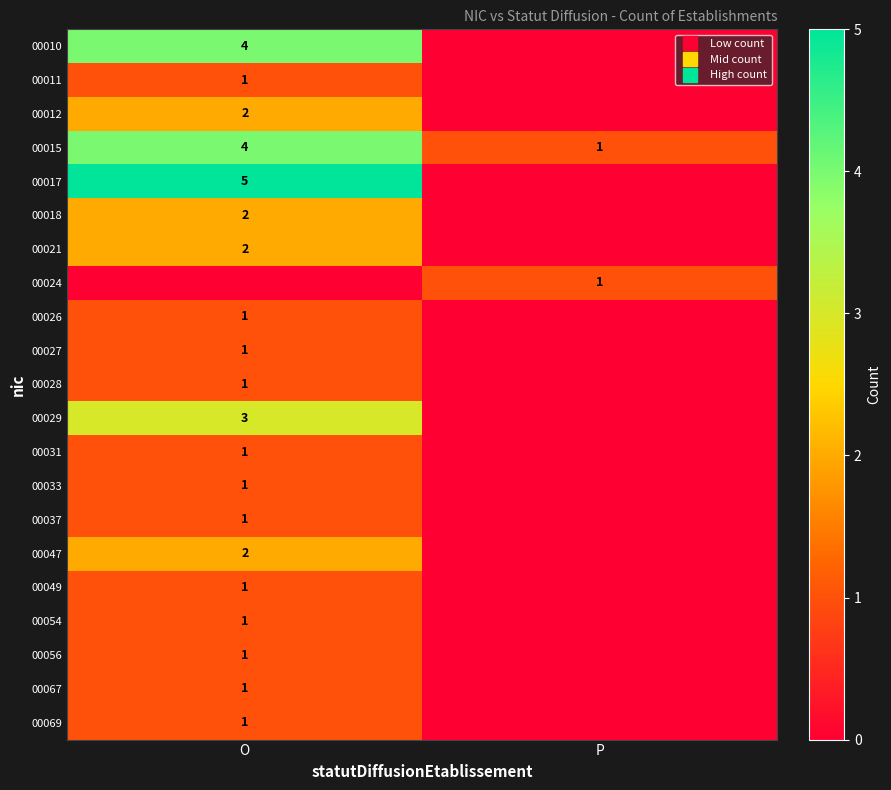

Between P and O, which is larger?

O